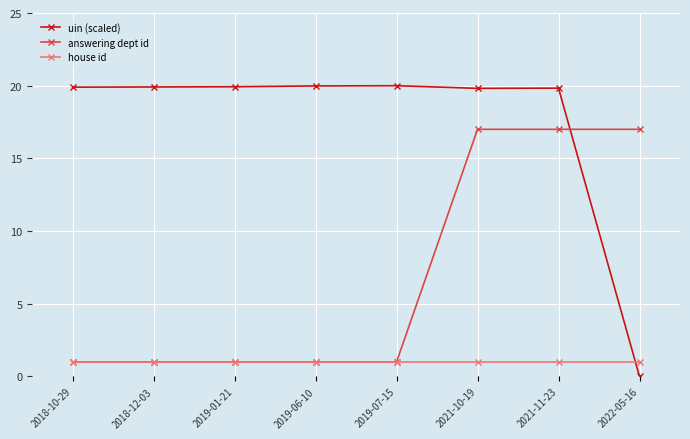

Is this an area chart (filled region under the line)?

No